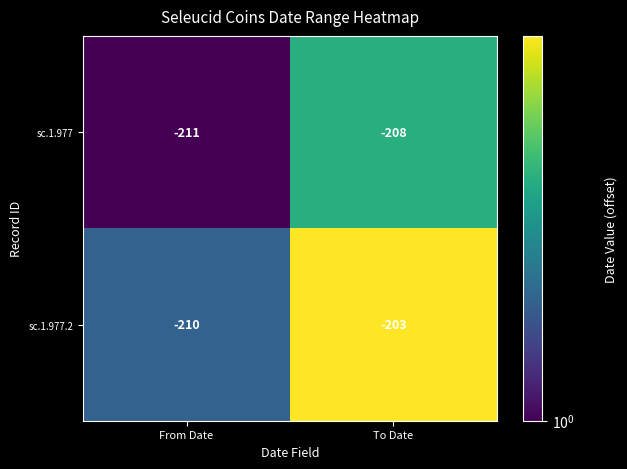

Which series changed the most between From Date and To Date?

sc.1.977.2